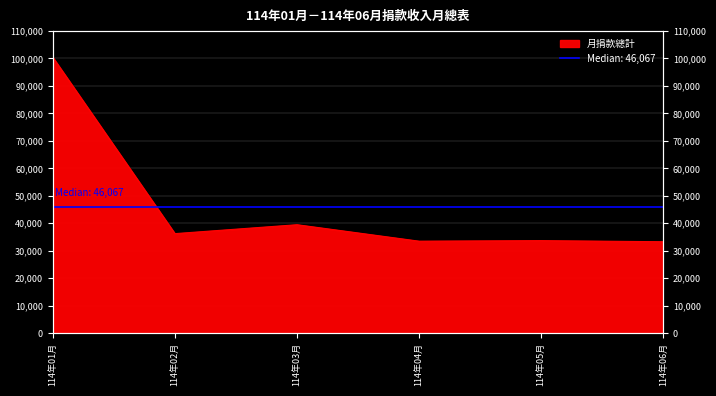

Which category has the lowest value across all series?

114年06月